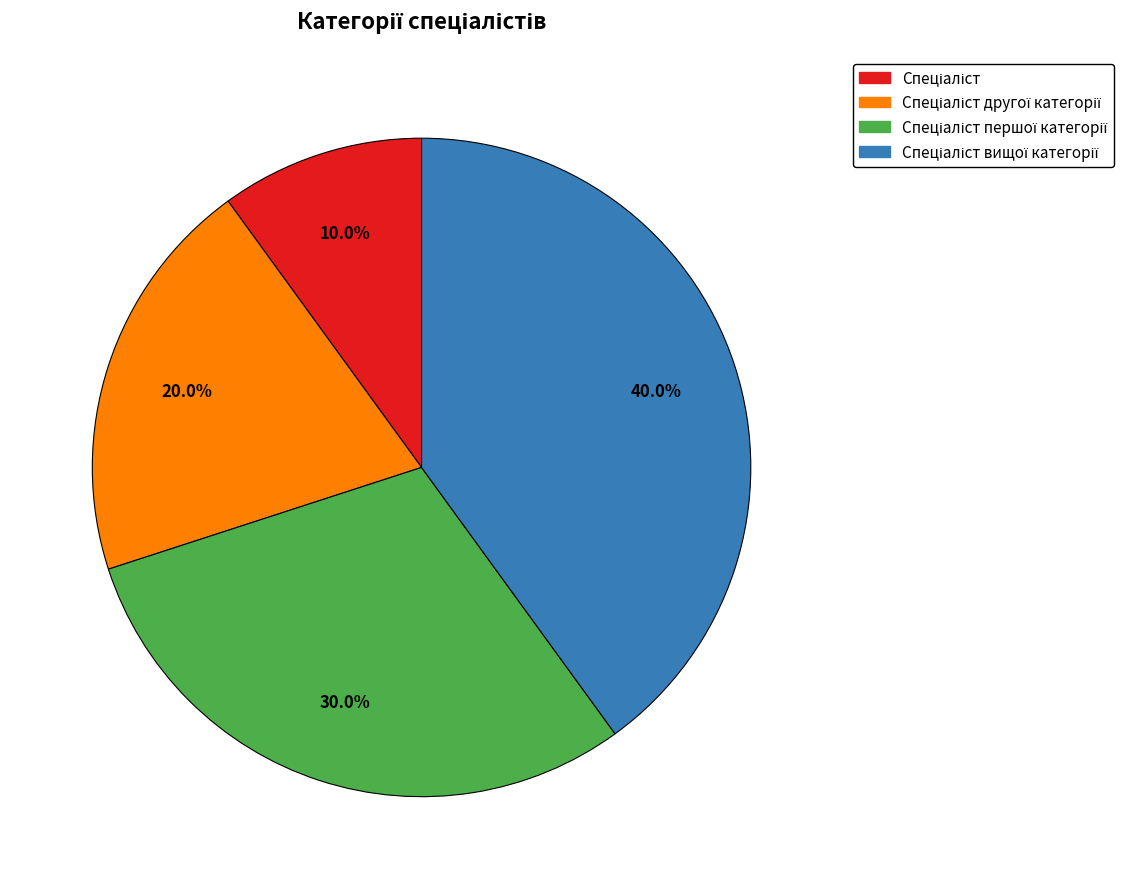

Count the number of slices in the pie.

4